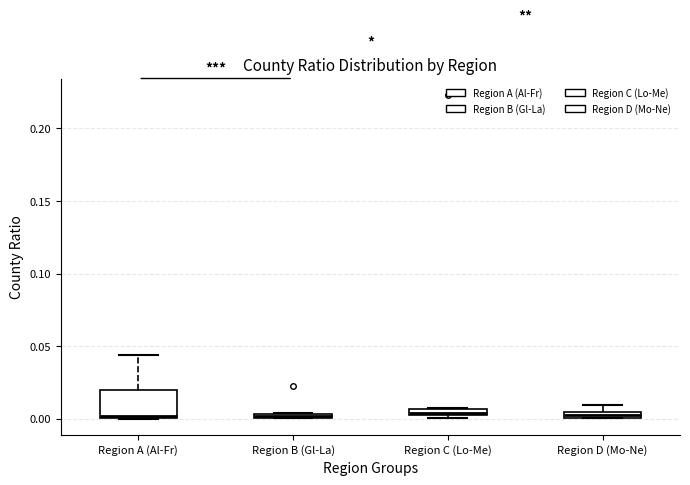

Where is the lower edge of the box for Region C (Lo-Me) on the y-axis? The values are not printed on the chart, so give them approximately, as read against the axis.

0.000